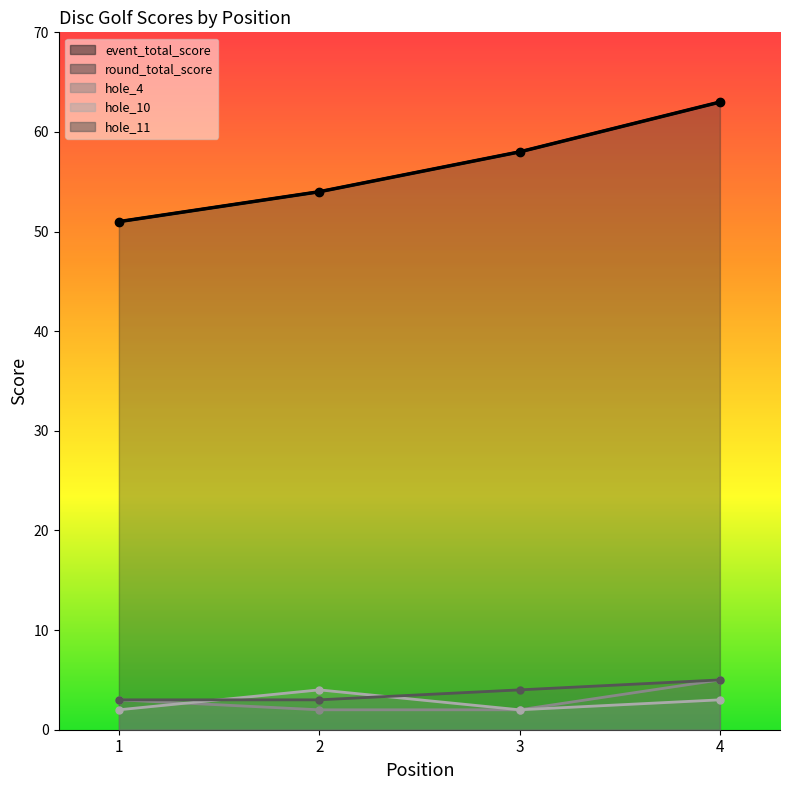

What is the sum of all hole_11 values?

15